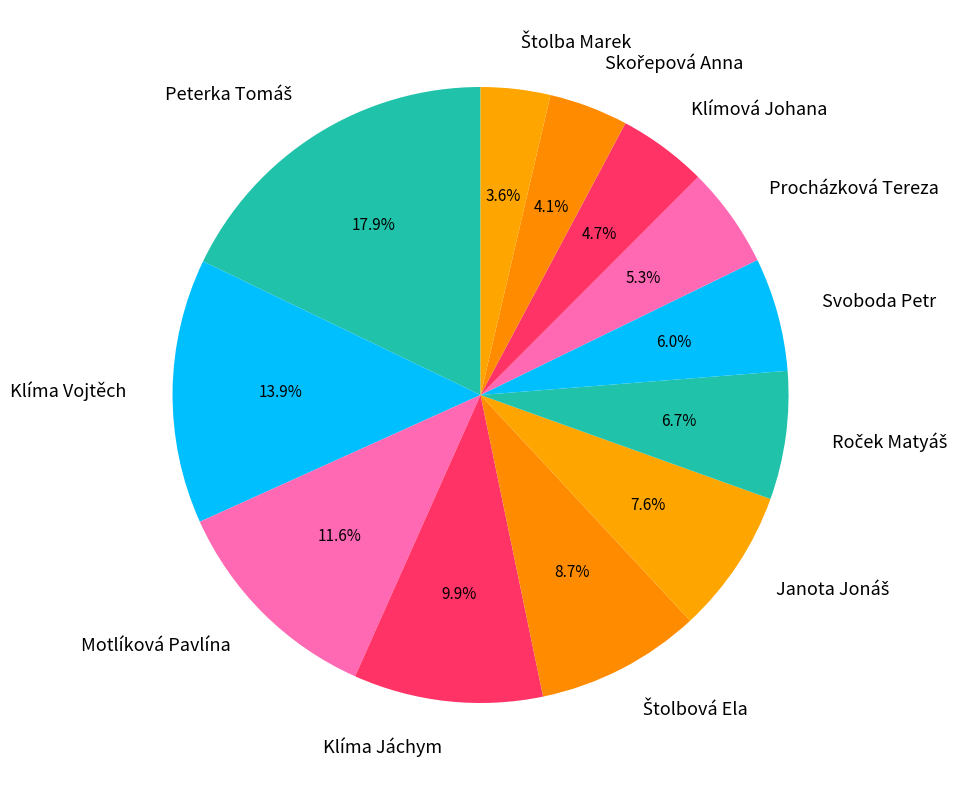

Between Klímová Johana and Svoboda Petr, which is larger?

Svoboda Petr